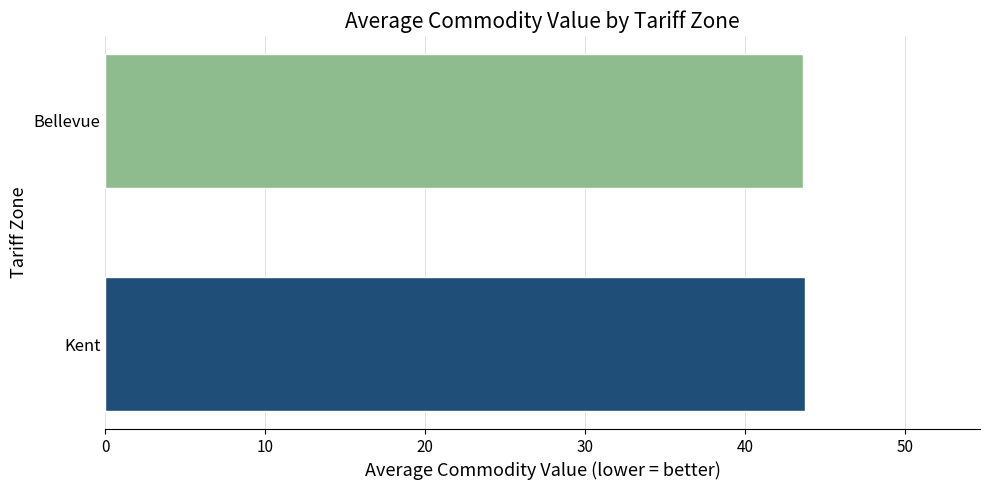

Approximately how many times larger is the value at Bellevue compared to Kent?

1.0